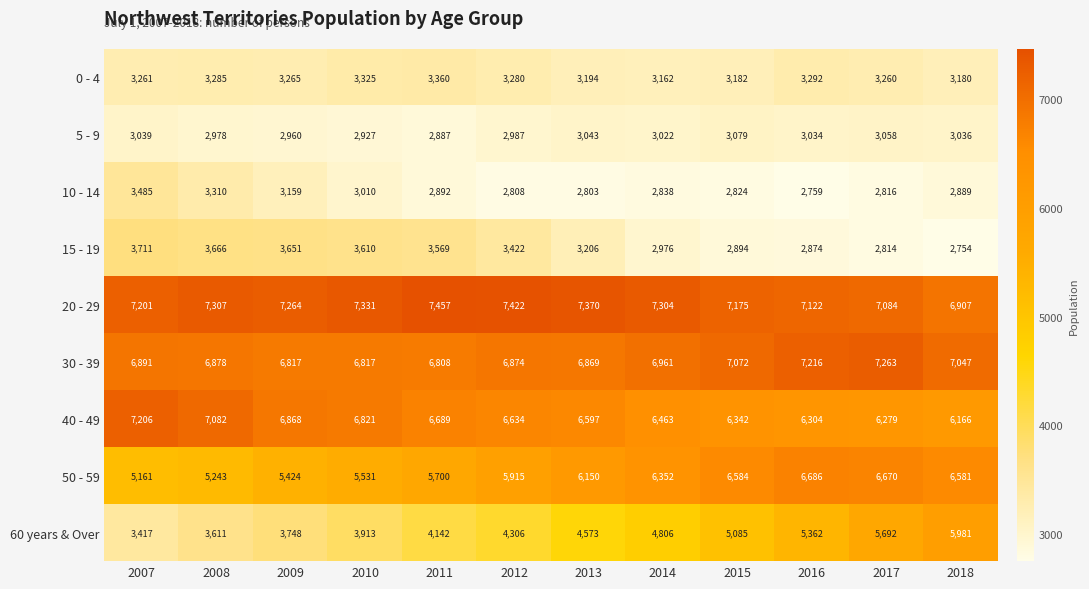

Which series has the largest range (max minus min)?

60 years & Over